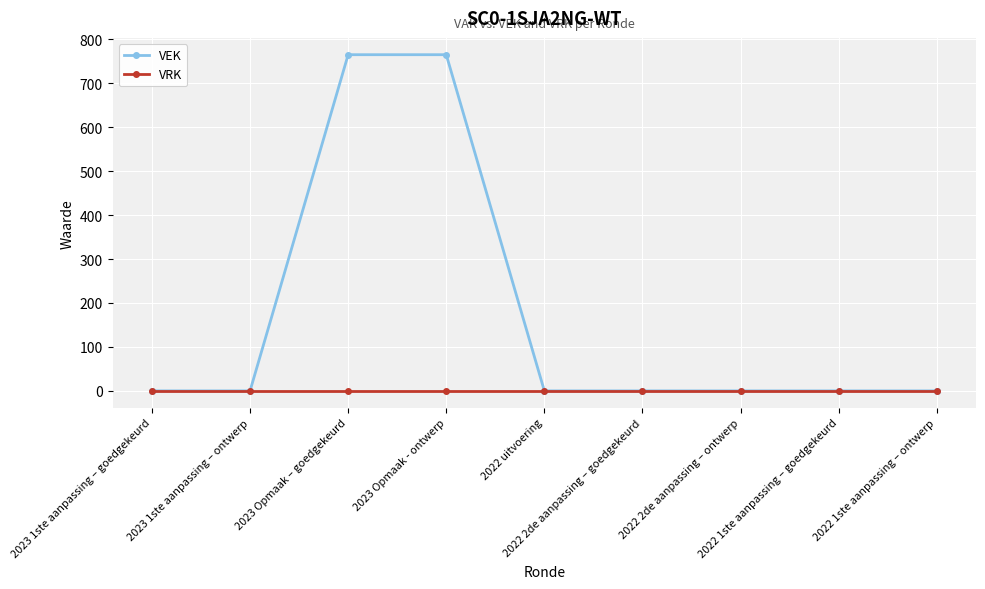

Count the number of categories in the chart.

9